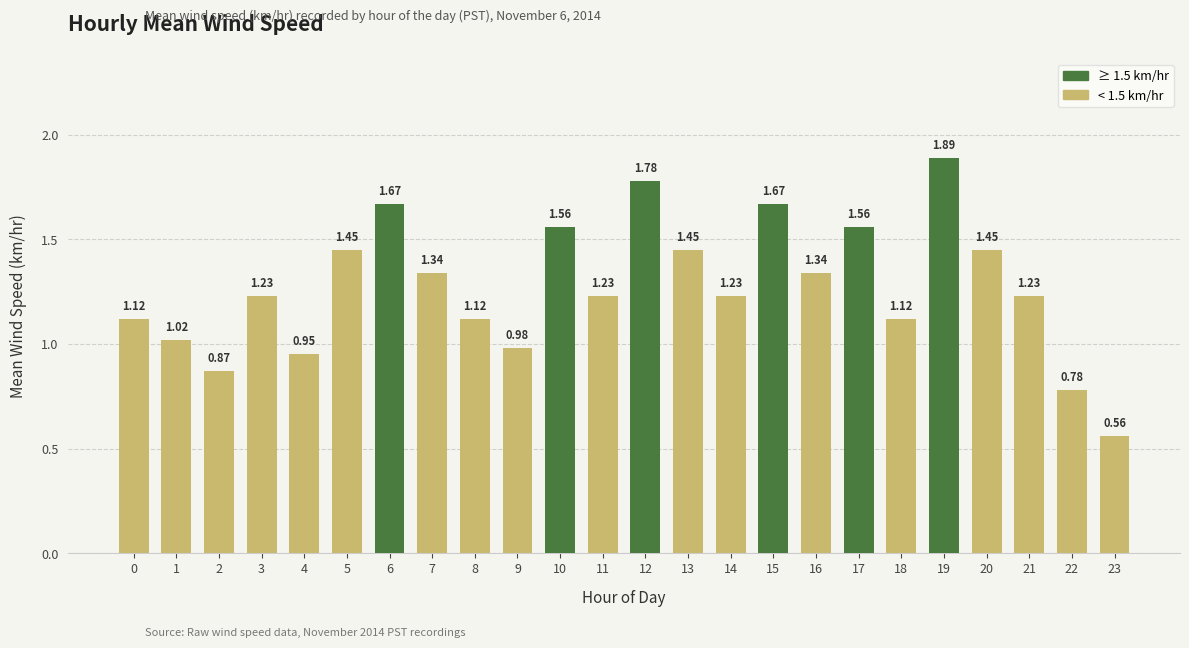

Approximately how many times larger is the value at 2 compared to 14?

0.7